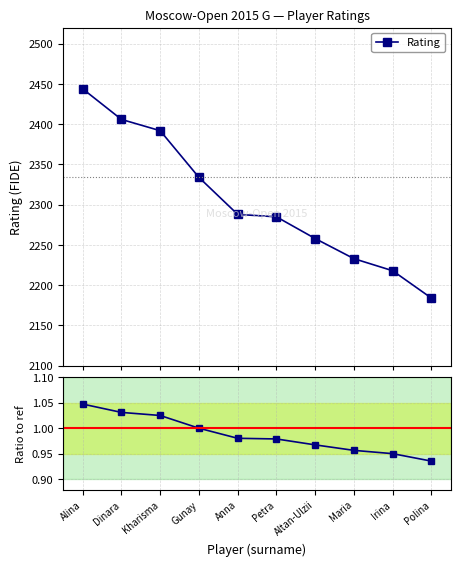

List the labels in order of Ratio to Ref value, largest first.

Alina, Dinara, Kharisma, Gunay, Anna, Petra, Altan-Ulzii, Maria, Irina, Polina